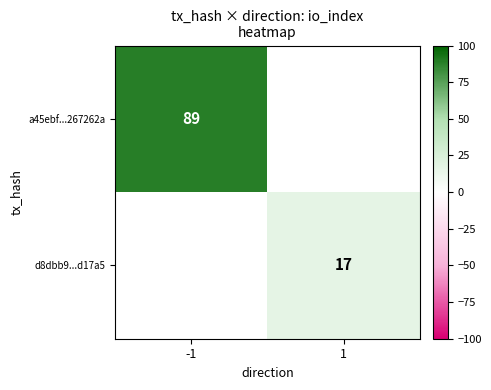

Is it true that d8dbb9...d17a5 equals 25 at 1?

False